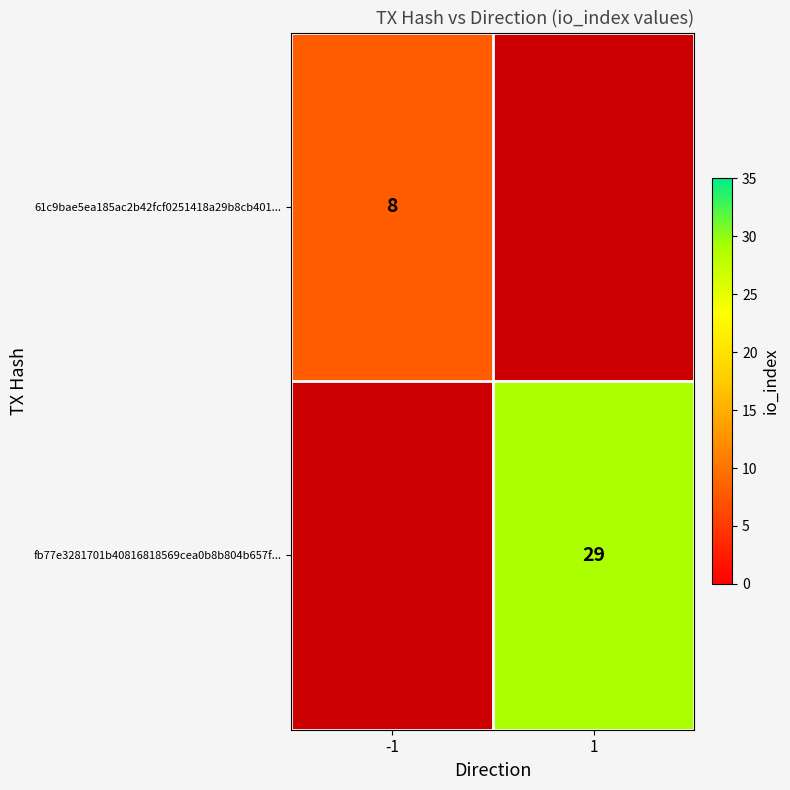

Between 1 and -1, which is larger?

-1